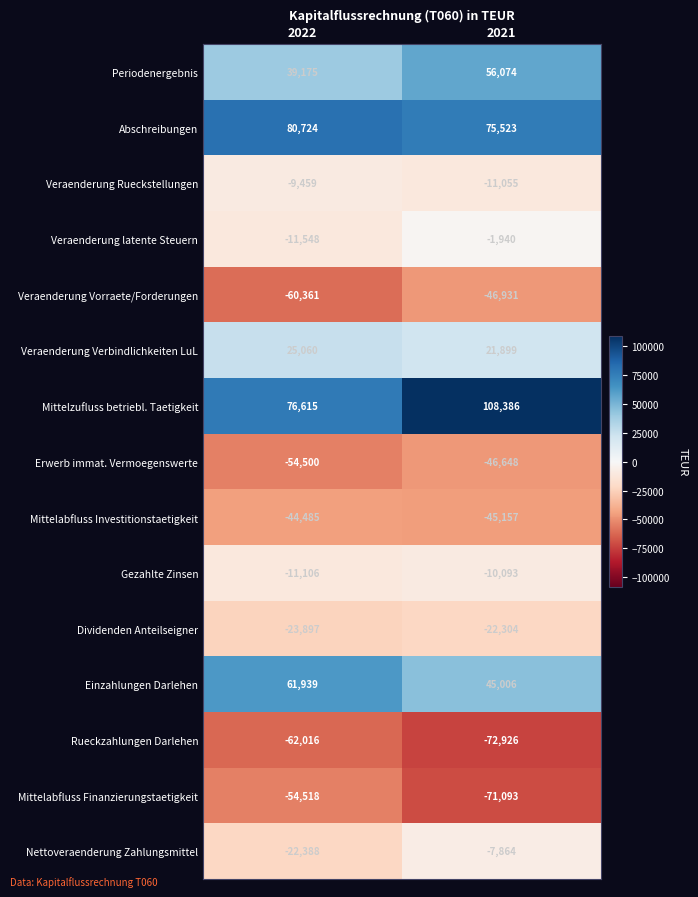

Reading left to right, list all the values displayed in this chart.

Periodenergebnis: 2022=39175	2021=56074
Abschreibungen: 2022=80724	2021=75523
Veraenderung Rueckstellungen: 2022=-9459	2021=-11055
Veraenderung latente Steuern: 2022=-11548	2021=-1940
Veraenderung Vorraete/Forderungen: 2022=-60361	2021=-46931
Veraenderung Verbindlichkeiten LuL: 2022=25060	2021=21899
Mittelzufluss betriebl. Taetigkeit: 2022=76615	2021=108386
Erwerb immat. Vermoegenswerte: 2022=-54500	2021=-46648
Mittelabfluss Investitionstaetigkeit: 2022=-44485	2021=-45157
Gezahlte Zinsen: 2022=-11106	2021=-10093
Dividenden Anteilseigner: 2022=-23897	2021=-22304
Einzahlungen Darlehen: 2022=61939	2021=45006
Rueckzahlungen Darlehen: 2022=-62016	2021=-72926
Mittelabfluss Finanzierungstaetigkeit: 2022=-54518	2021=-71093
Nettoveraenderung Zahlungsmittel: 2022=-22388	2021=-7864